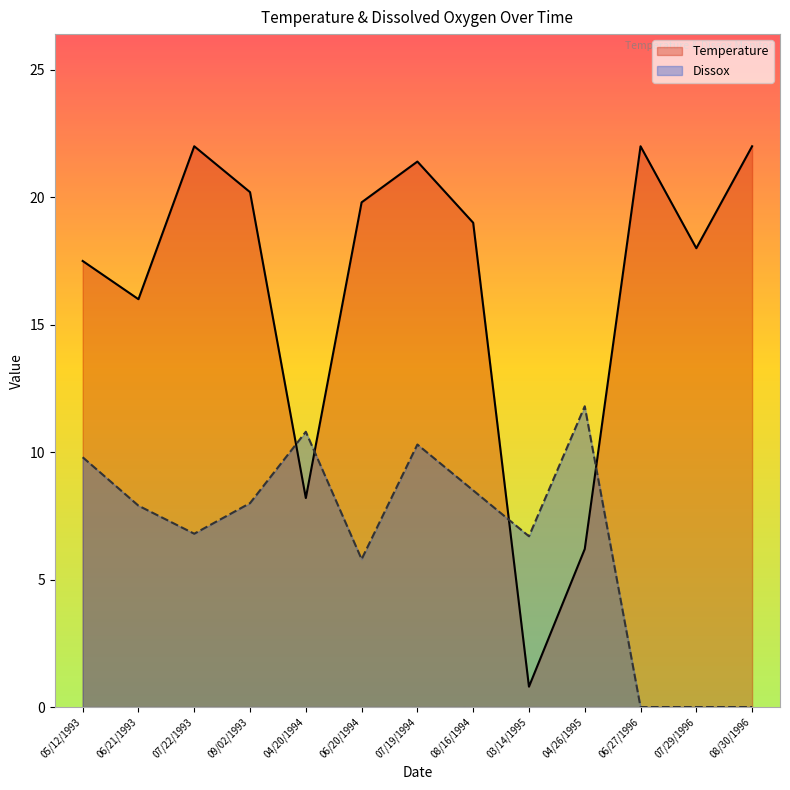

What position from the left is 08/30/1996?

13